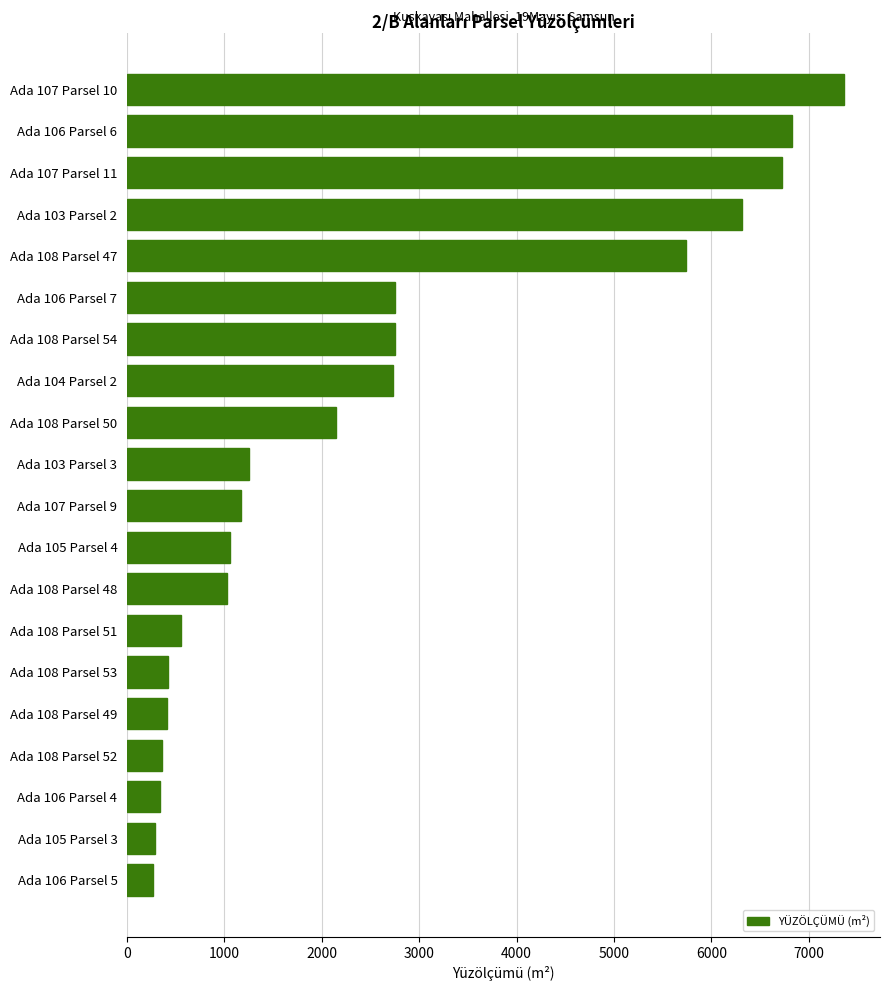

What is the greatest value displayed?

7365.0